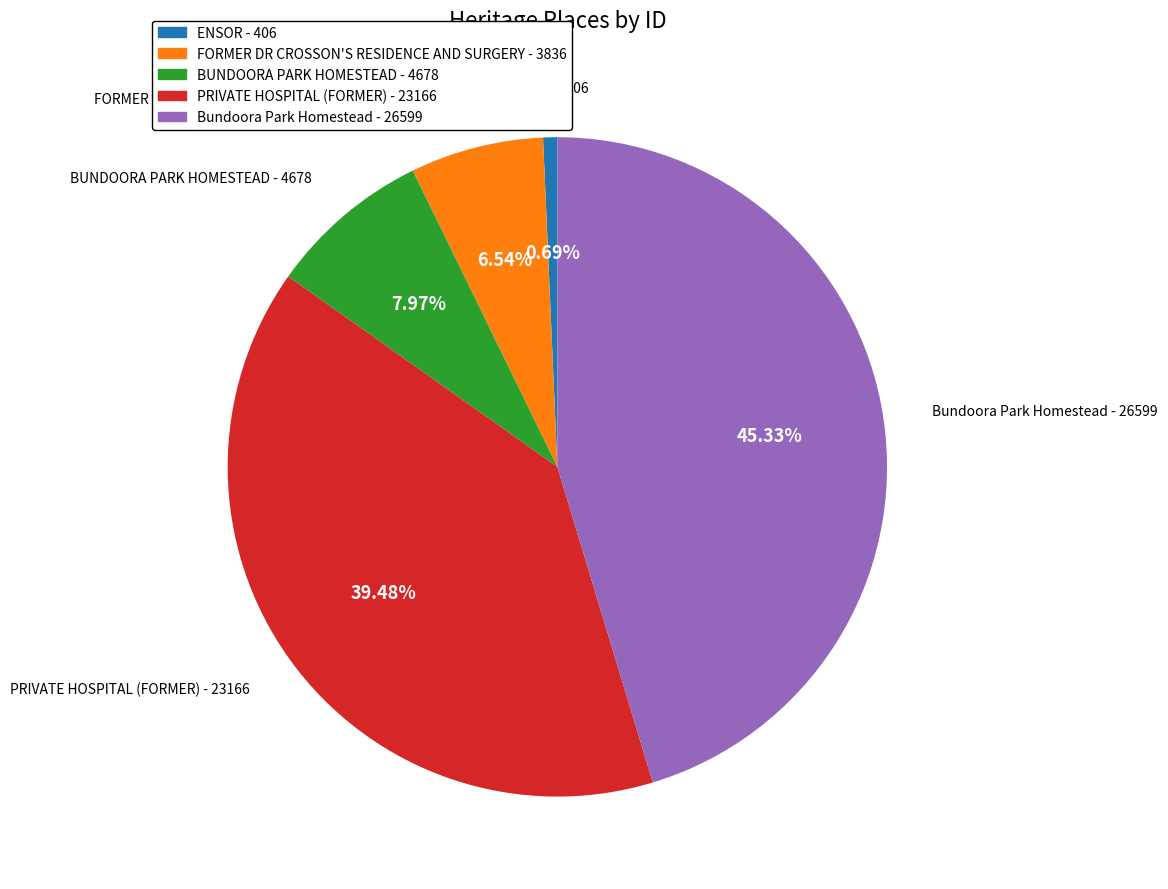

What percentage is the FORMER DR CROSSON'S RESIDENCE AND SURGERY slice, to the nearest percent?

7%